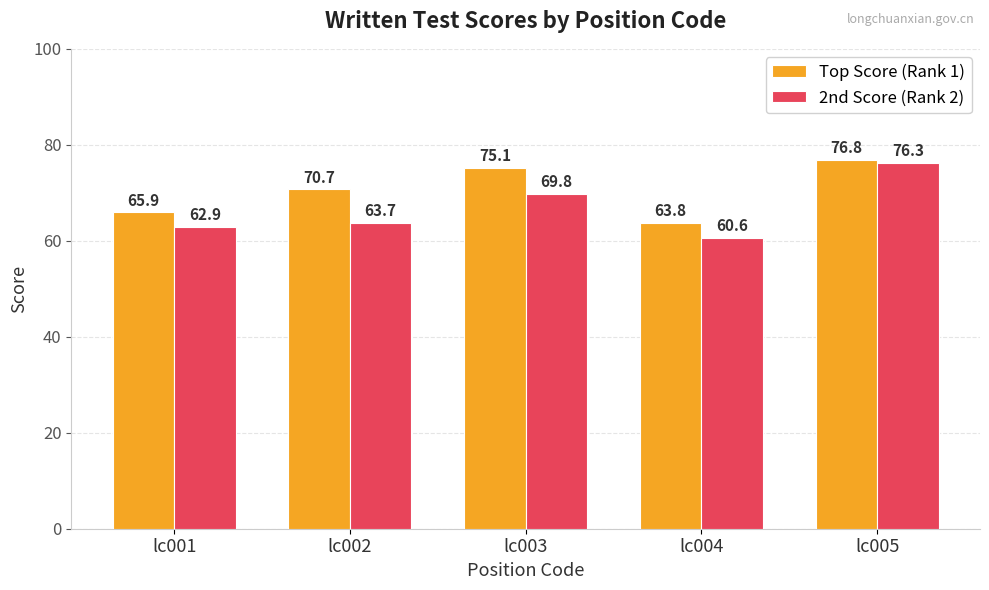

What is the difference between the maximum and minimum values in the 2nd Score (Rank 2) series?

15.7